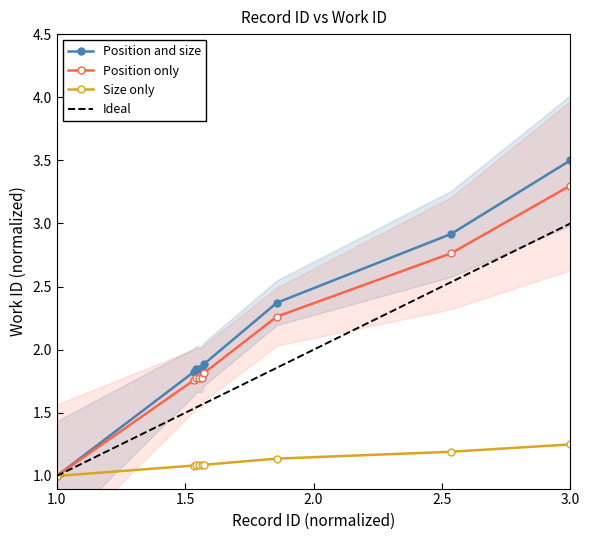

True or false: Position and size has more than 2 interior local peaks.

False